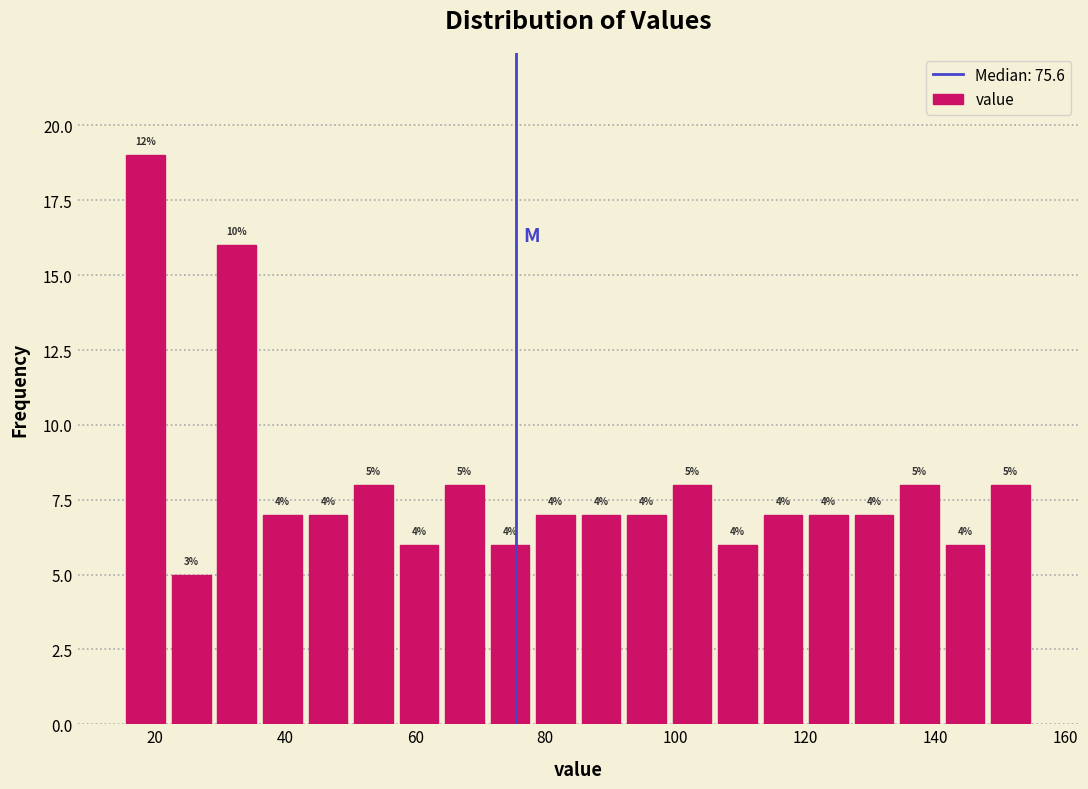

Around what value on the x-axis is the tallest bar? Give the approximate position of its centre, as read against the axis.

18